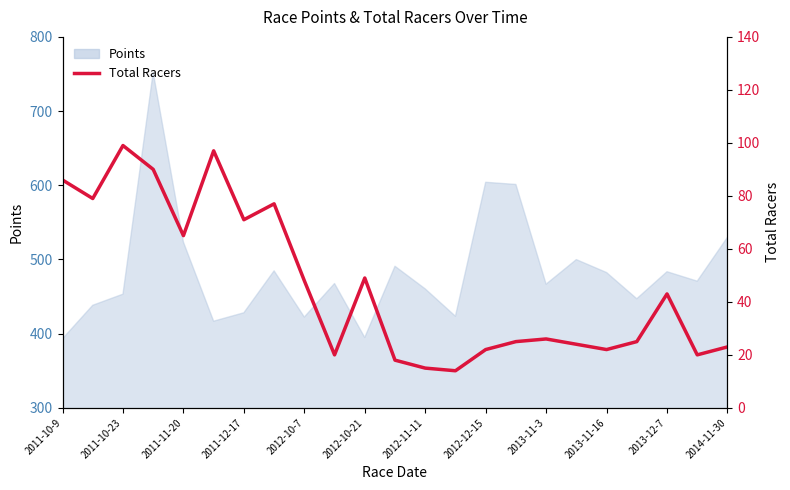

True or false: there are more than 2 points higher than both neighbors.

True